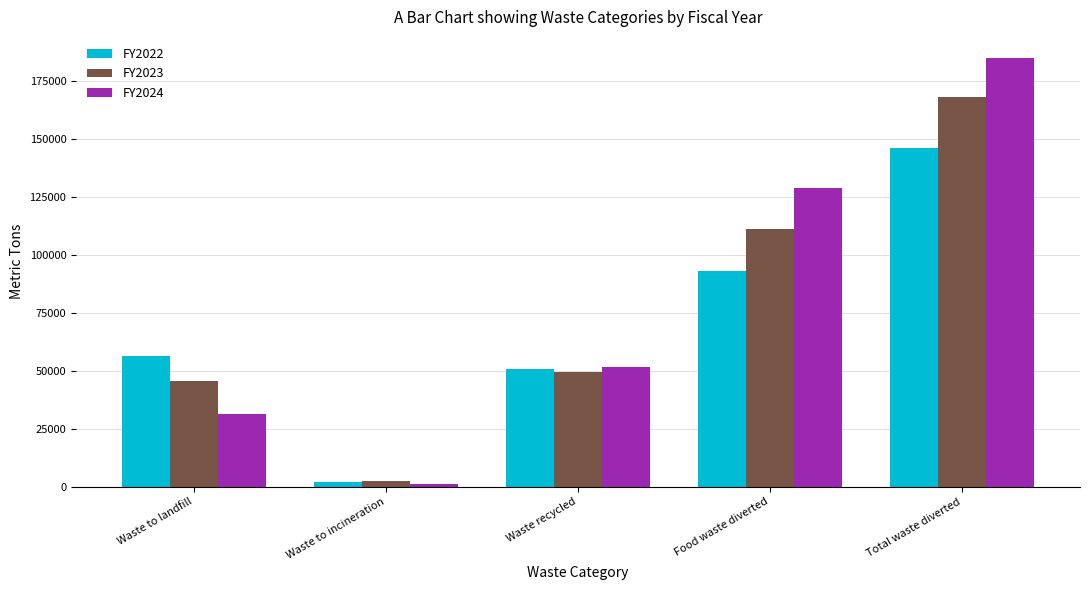

The FY2024 series shows 268752.3 at Total waste diverted. True or false?

False